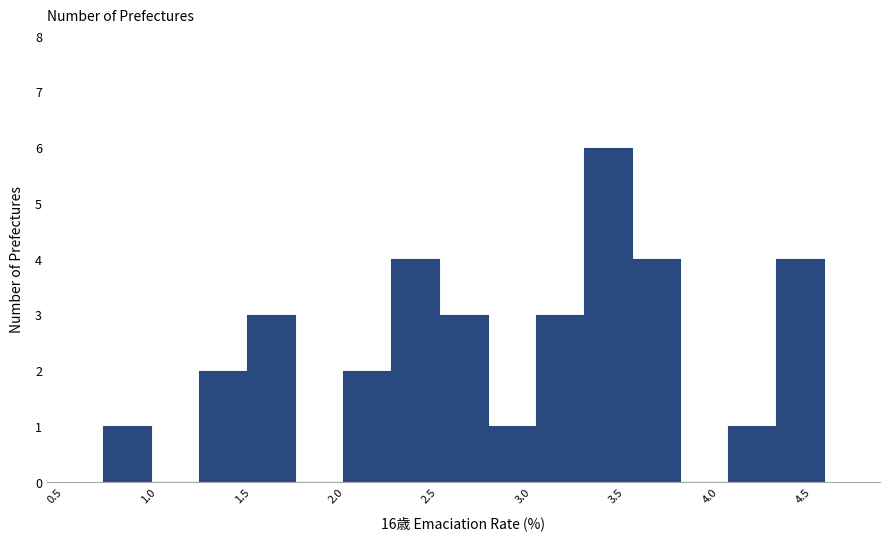

Reading left to right, list every bar in this chart as the range it spans on the x-axis followed by its height. Neither the bar edges nor the heights are printed on the chart, so give them approximately, as read against the axes.

0.70 to 0.95: 1
0.95 to 1.20: 0
1.20 to 1.50: 2
1.50 to 1.75: 3
1.75 to 2.00: 0
2.00 to 2.25: 2
2.25 to 2.50: 4
2.50 to 2.75: 3
2.75 to 3.00: 1
3.00 to 3.30: 3
3.30 to 3.55: 6
3.55 to 3.80: 4
3.80 to 4.05: 0
4.05 to 4.30: 1
4.30 to 4.55: 4